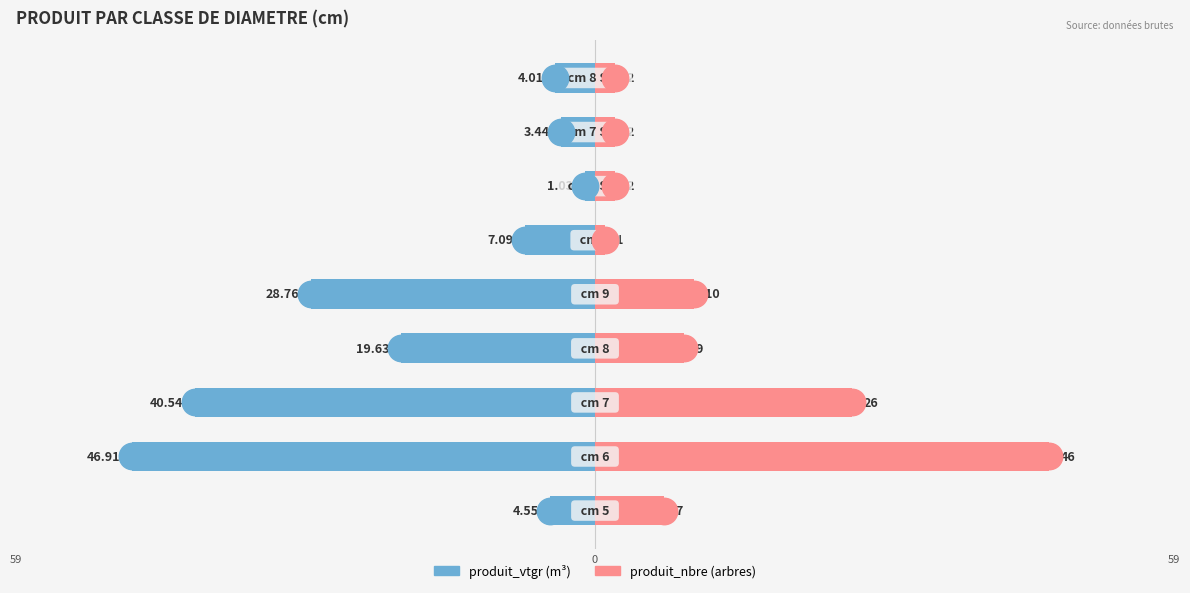

Which series reaches the maximum Y coordinate?

produit_nbre